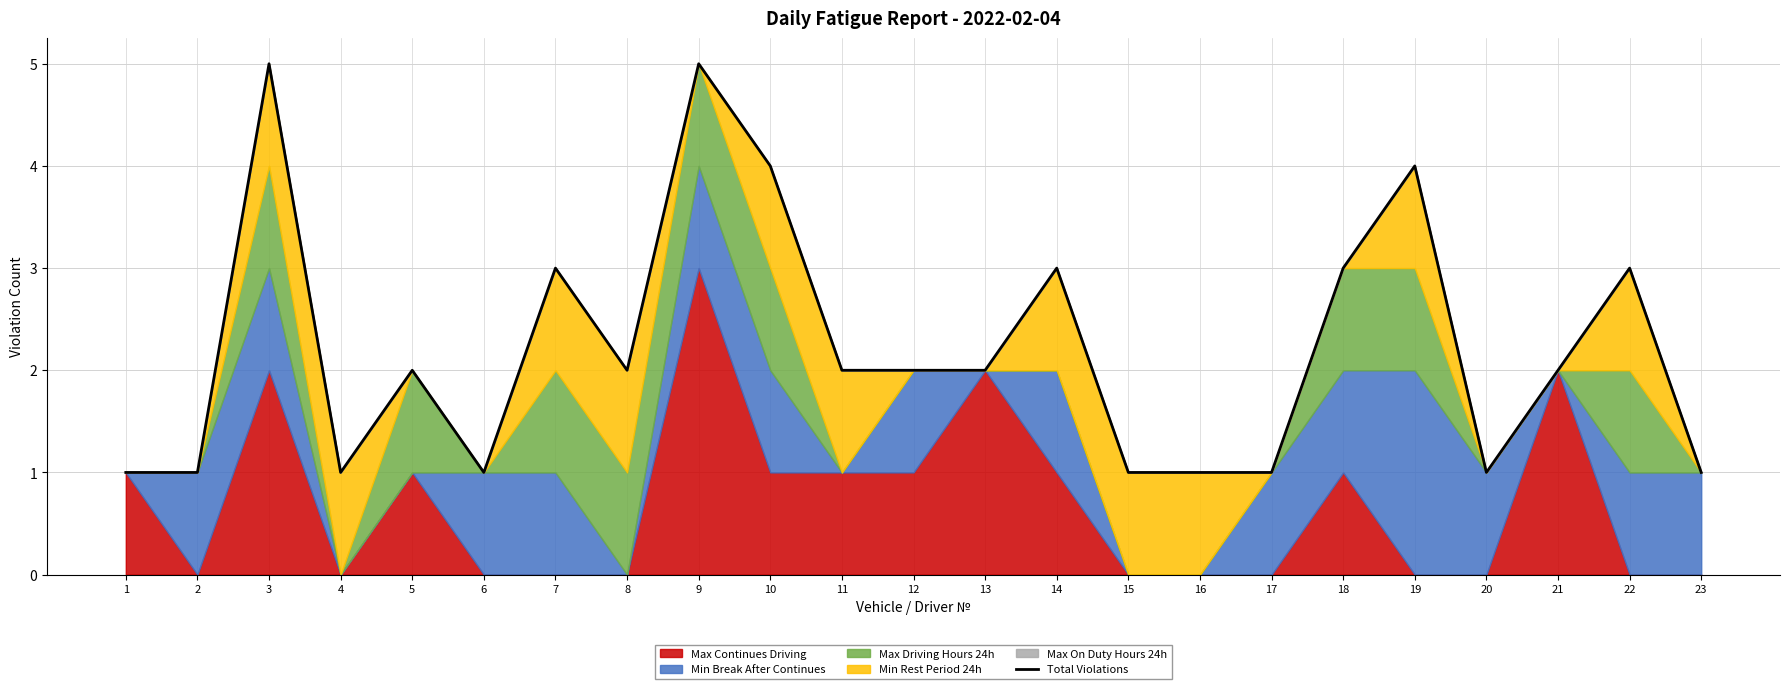

Rank the categories by value from lowest to highest.

1, 2, 4, 6, 15, 16, 17, 20, 23, 5, 8, 11, 12, 13, 21, 7, 14, 18, 22, 10, 19, 3, 9